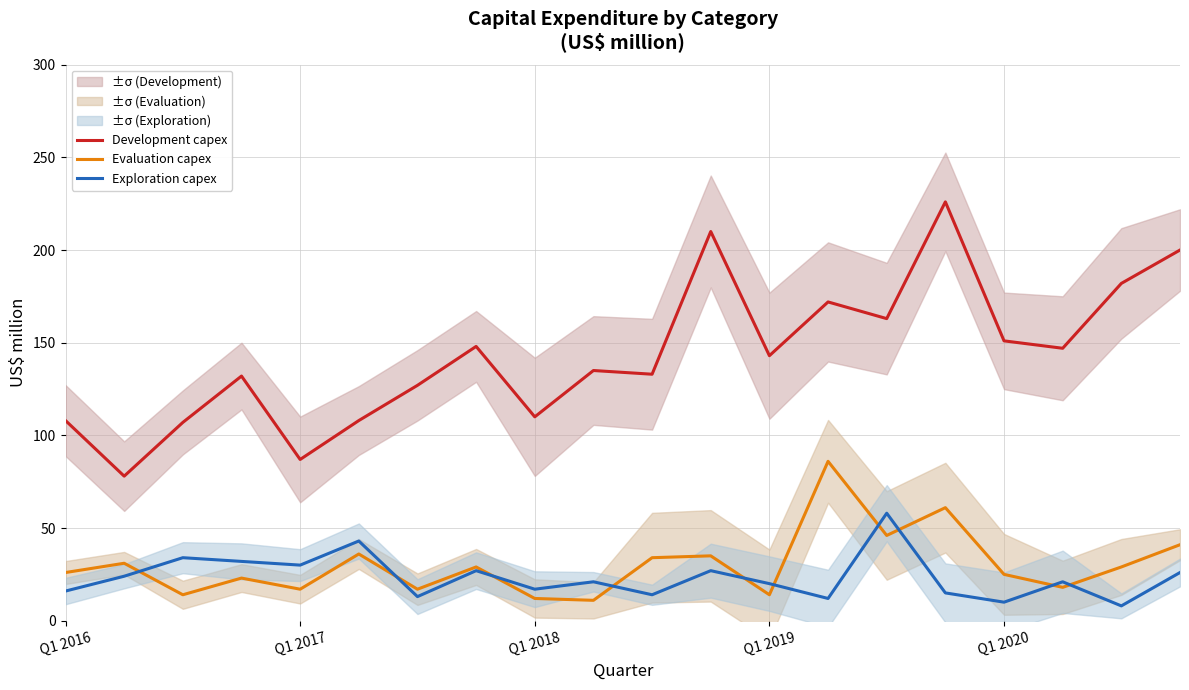

Reading left to right, transcribe all the data shown in this chart.

Development capex: 108	78	107	132	87	108	127	148	110	135	133	210	143	172	163	226	151	147	182	200
Evaluation capex: 26	31	14	23	17	36	17	29	12	11	34	35	14	86	46	61	25	18	29	41
Exploration capex: 16	24	34	32	30	43	13	27	17	21	14	27	20	12	58	15	10	21	8	26